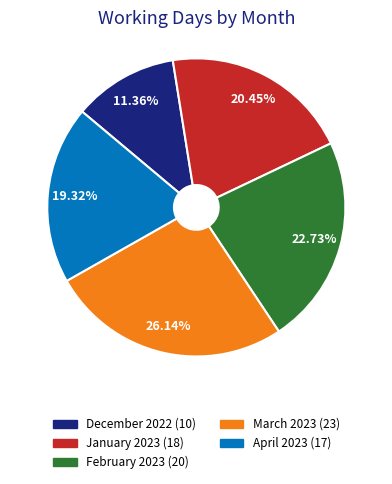

Is it true that December 2022 is 11% of the pie?

True